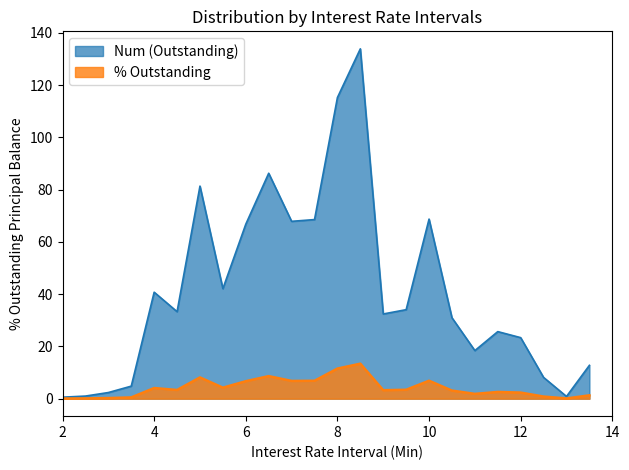

Reading left to right, transcribe all the data shown in this chart.

Num (Outstanding): 0.6	1.0	2.3	4.8	40.8	33.3	81.4	42.1	66.8	86.3	67.9	68.5	115.3	133.9	32.4	34.1	68.7	31.0	18.4	25.7	23.4	8.1	0.8	12.8
% Outstanding: 0.1	0.1	0.2	0.5	4.1	3.3	8.1	4.2	6.7	8.6	6.8	6.8	11.5	13.4	3.2	3.4	6.9	3.1	1.8	2.6	2.3	0.8	0.1	1.3